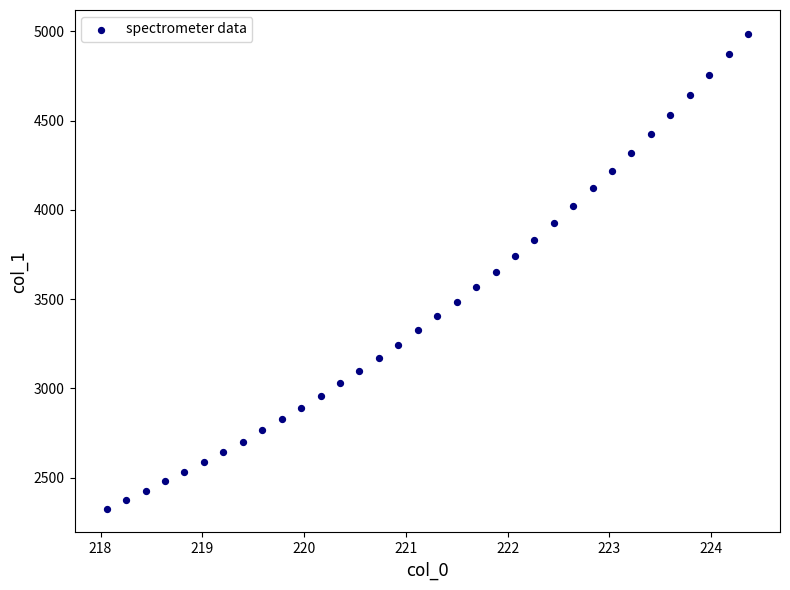

What is the range of X values (max minus min)?

6.3